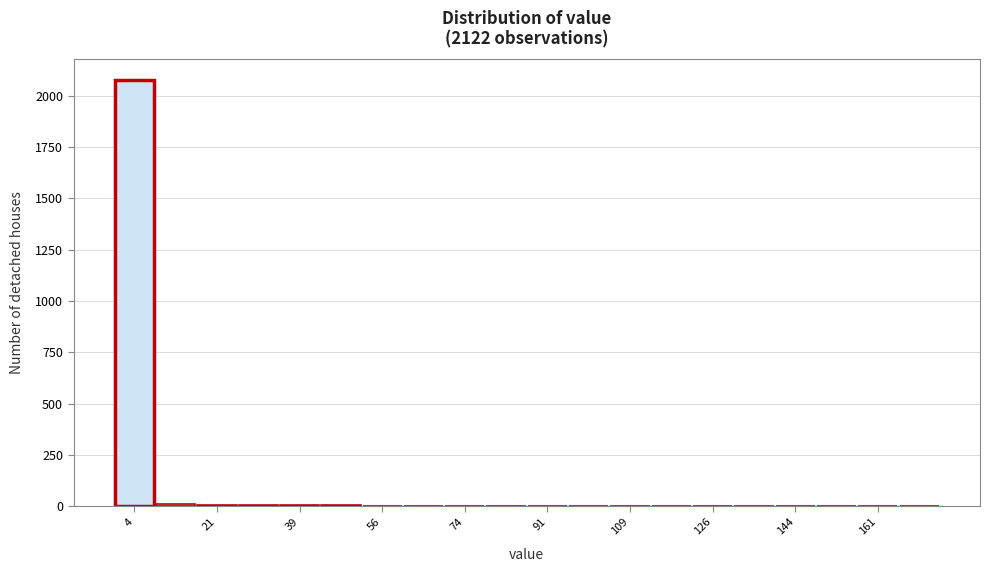

Which range on the x-axis has the tallest bar?

0 to 8